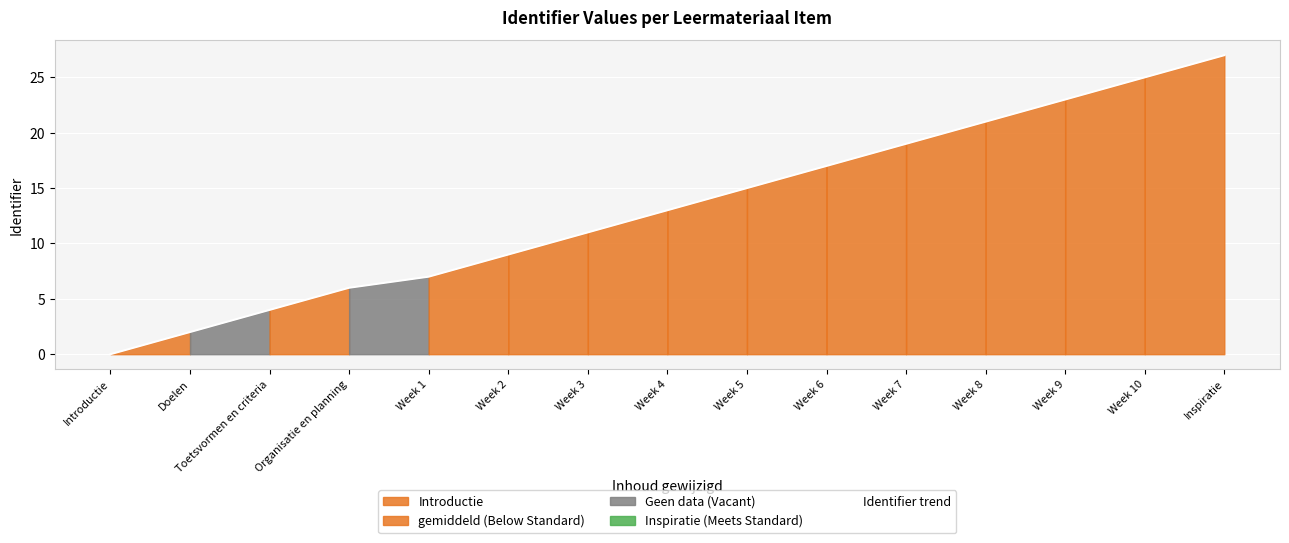

Reading right to left, transcribe all the data shown in this chart.

27	25	23	21	19	17	15	13	11	9	7	6	4	2	0